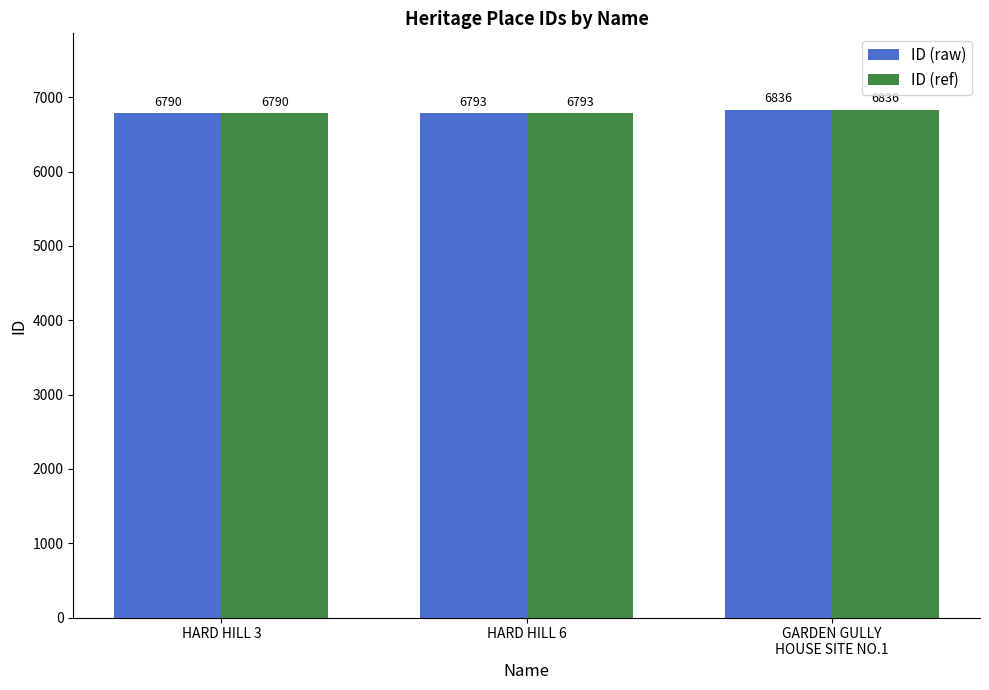

What is the value of the ID (ref) bar at the 1st from the left?

6790